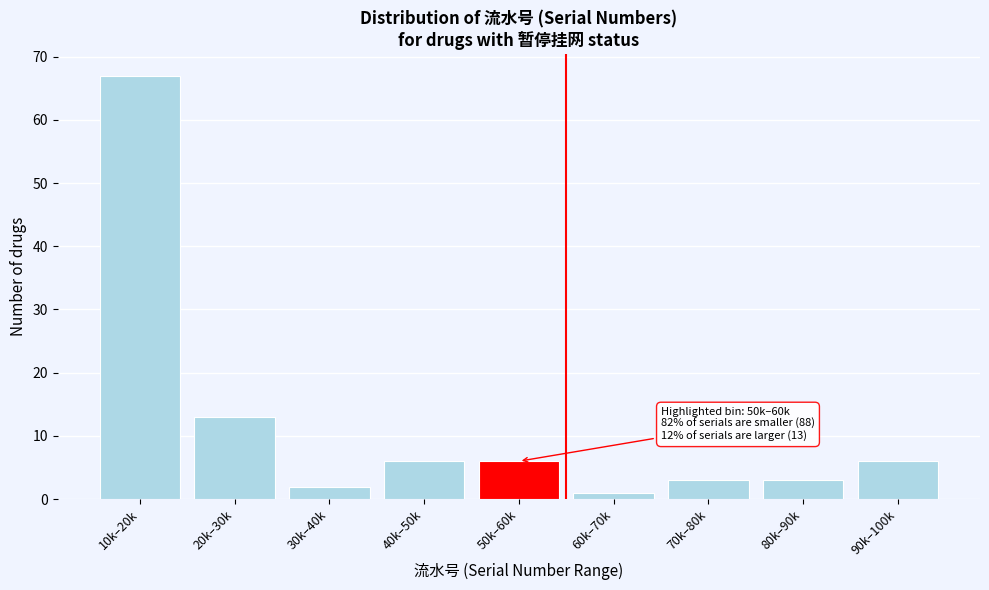

Reading left to right, transcribe all the data shown in this chart.

67	13	2	6	6	1	3	3	6